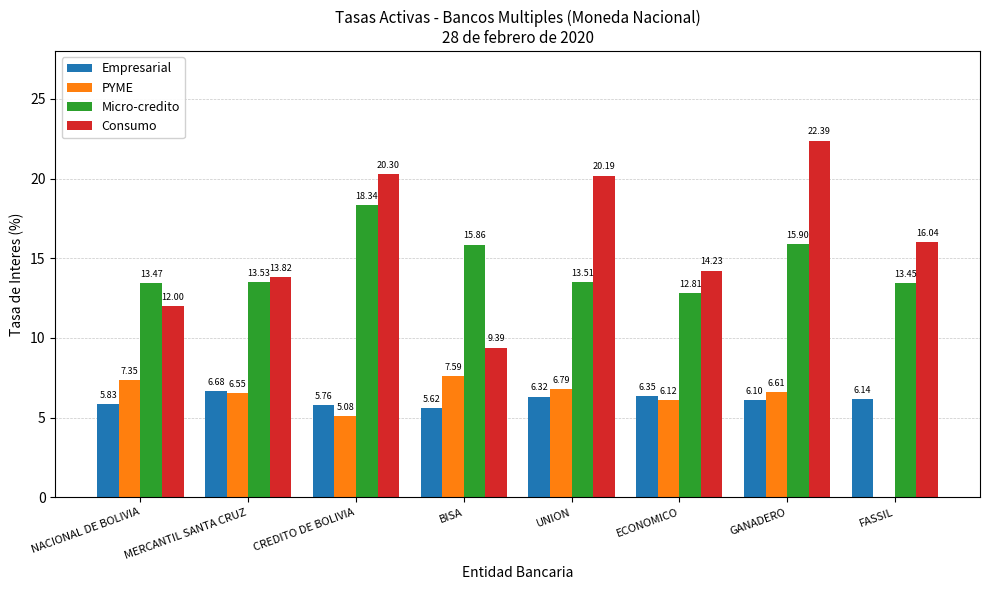

At which label is PYME closest to 3?

CREDITO DE BOLIVIA